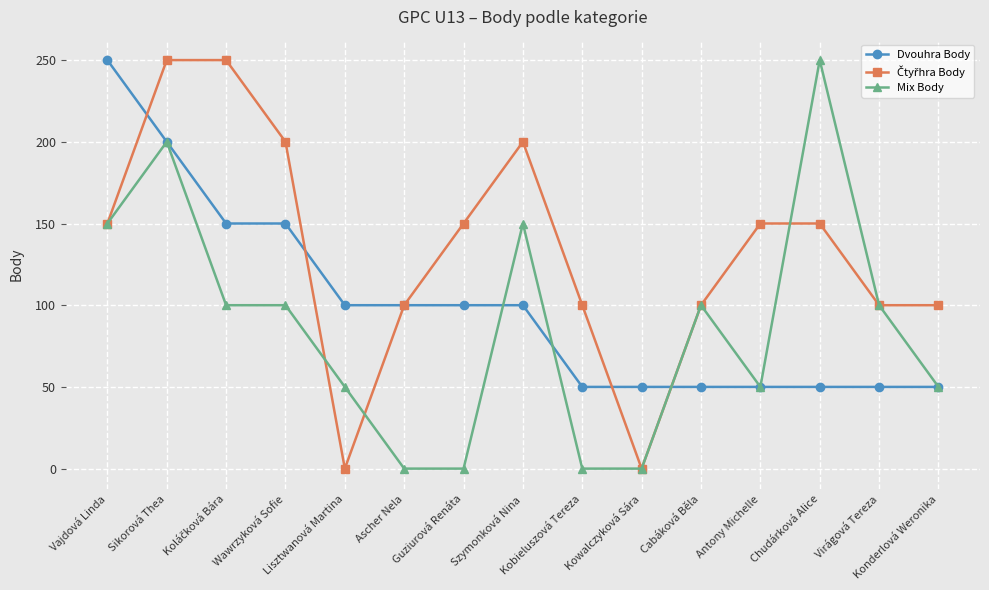

Where does the Dvouhra Body series first go above 100?

Vajdová Linda